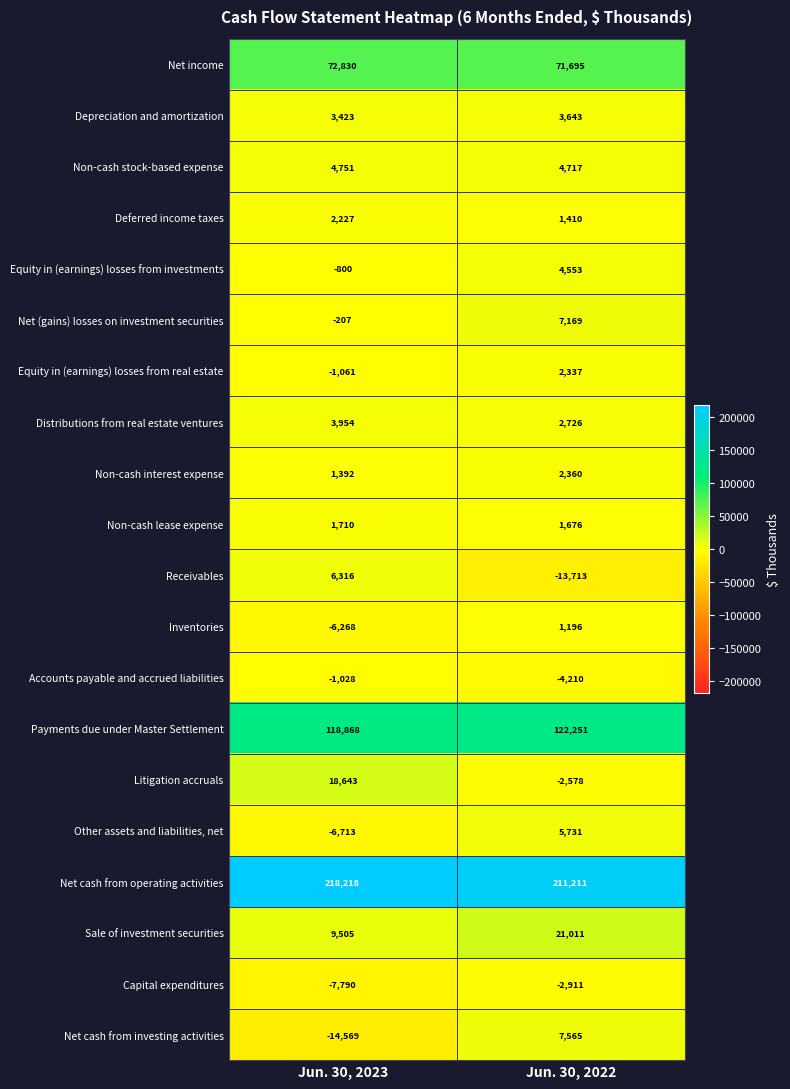

List the series in order of their peak value, lowest first.

Capital expenditures, Accounts payable and accrued liabilities, Inventories, Non-cash lease expense, Deferred income taxes, Equity in (earnings) losses from real estate, Non-cash interest expense, Depreciation and amortization, Distributions from real estate ventures, Equity in (earnings) losses from investments, Non-cash stock-based expense, Other assets and liabilities, net, Receivables, Net (gains) losses on investment securities, Net cash from investing activities, Litigation accruals, Sale of investment securities, Net income, Payments due under Master Settlement, Net cash from operating activities